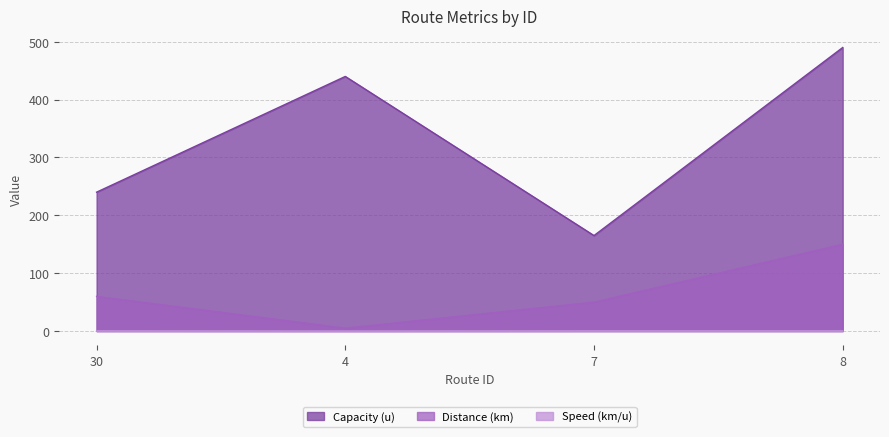

True or false: Distance (km) has a value of 26.0 at 30.

False